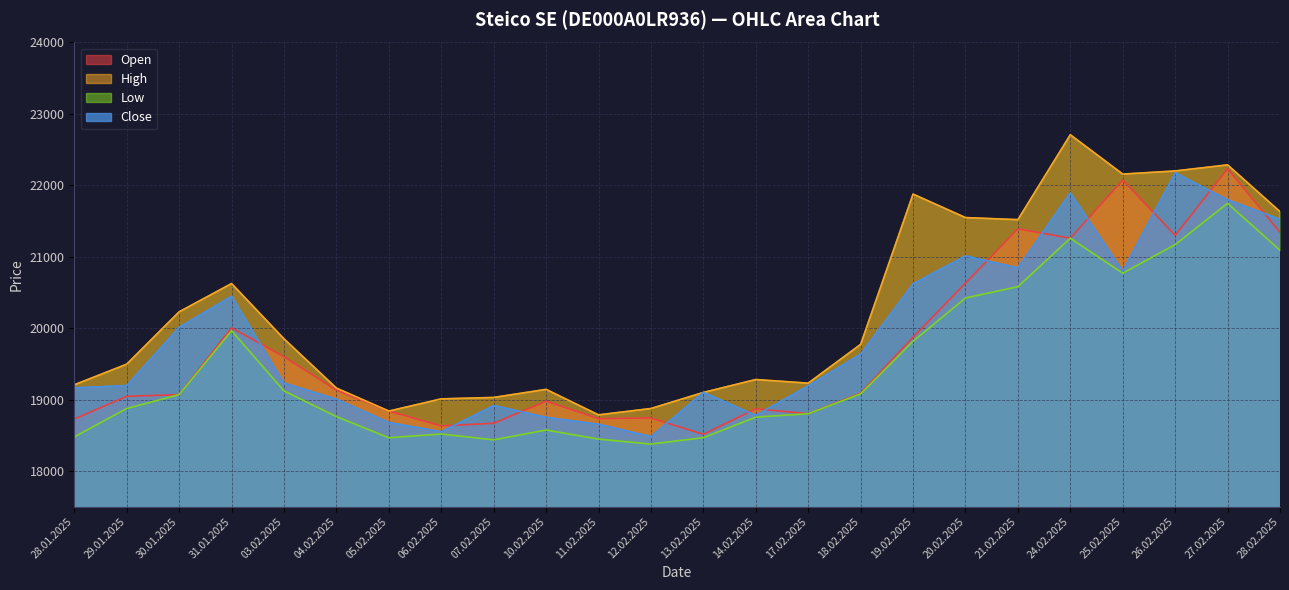

How many interior local valleys does the Open series have?

6